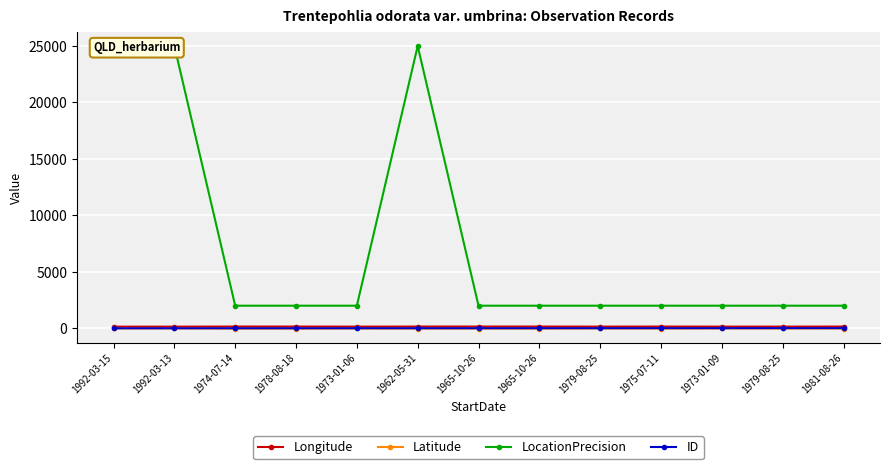

Reading right to left, extract all data points from this chart.

Longitude: 152.3	146.3	145.6	152.4	146.2	153.2	153.2	152.1	145.6	153.1	152.9	142.9	142.8
Latitude: -23.8	-18.3	-17.3	-23.9	-18.3	-27.5	-27.5	-24.9	-17.3	-27.2	-26.9	-11.6	-11.7
LocationPrecision: 2000.0	2000.0	2000.0	2000.0	2000.0	2000.0	2000.0	25000.0	2000.0	2000.0	2000.0	25000.0	25000.0
ID: 12.0	11.0	10.0	9.0	8.0	7.0	6.0	5.0	4.0	3.0	2.0	1.0	0.0